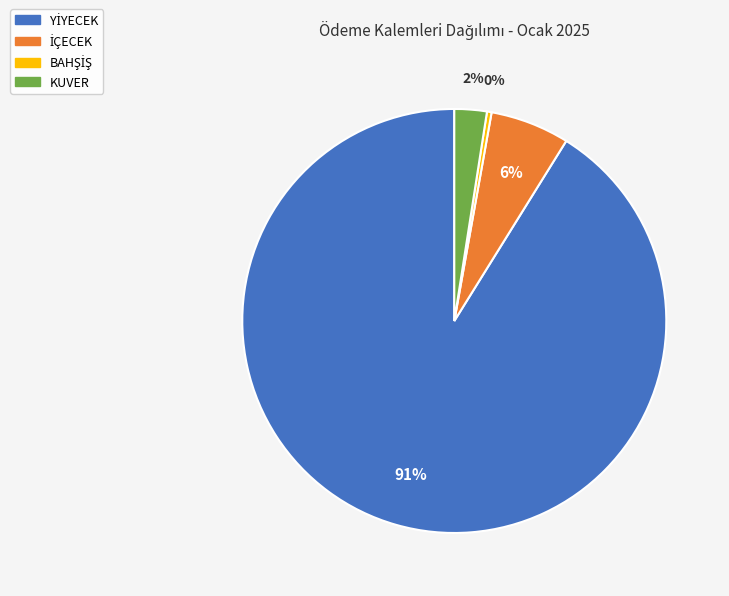

Is it true that KUVER is 2% of the pie?

True